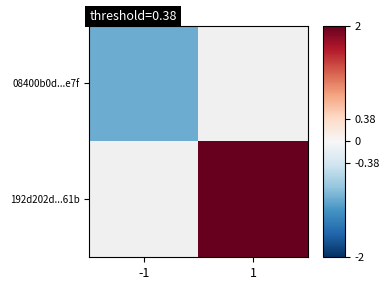

The value of 192d202d...61b at 1 is 4.6. True or false?

False